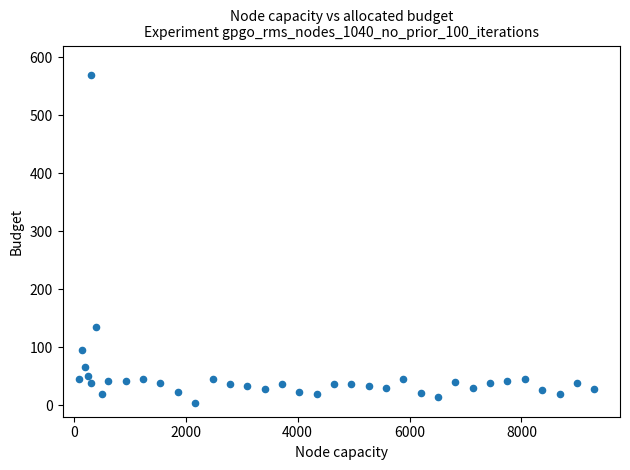

What is the range of Y values (max minus min)?

566.3